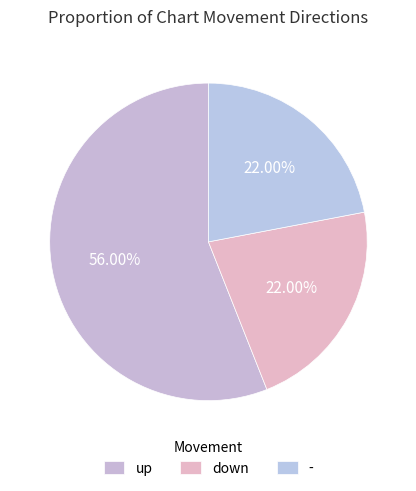

To the nearest percent, what portion does - represent?

22%